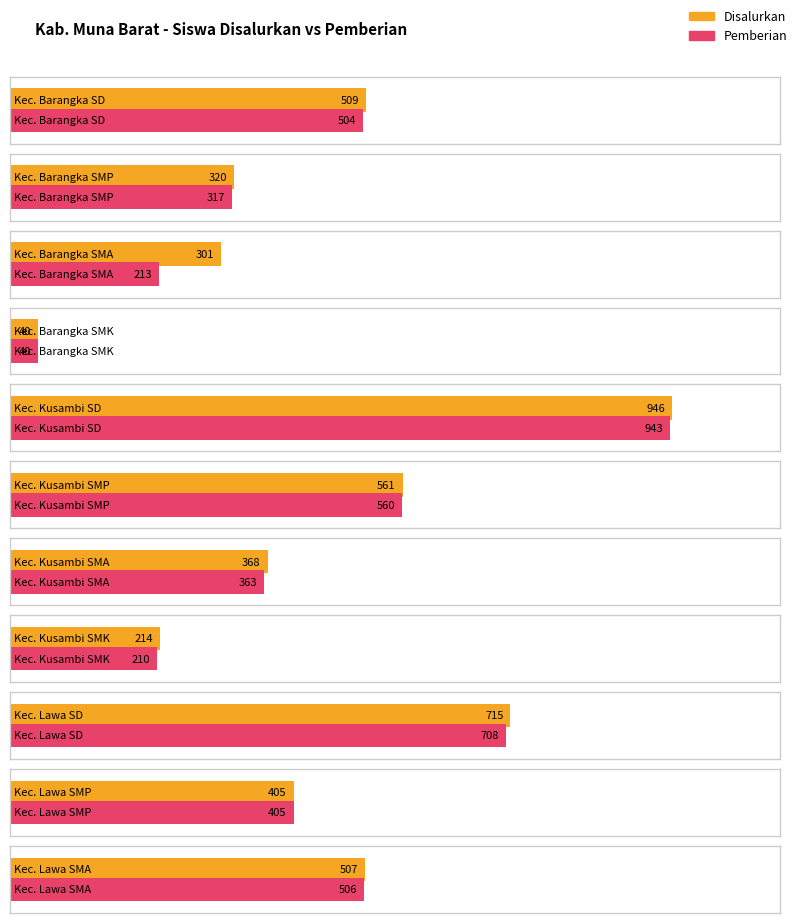

At which label does Disalurkan first exceed 405?

Kec. Barangka SD